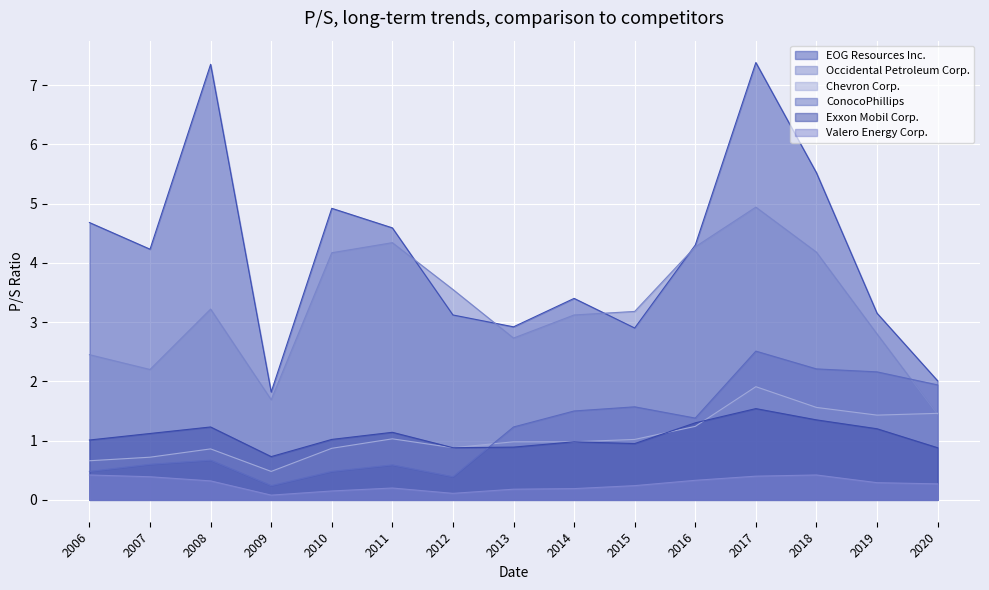

The EOG Resources Inc. series shows 3.2 at 2017. True or false?

False